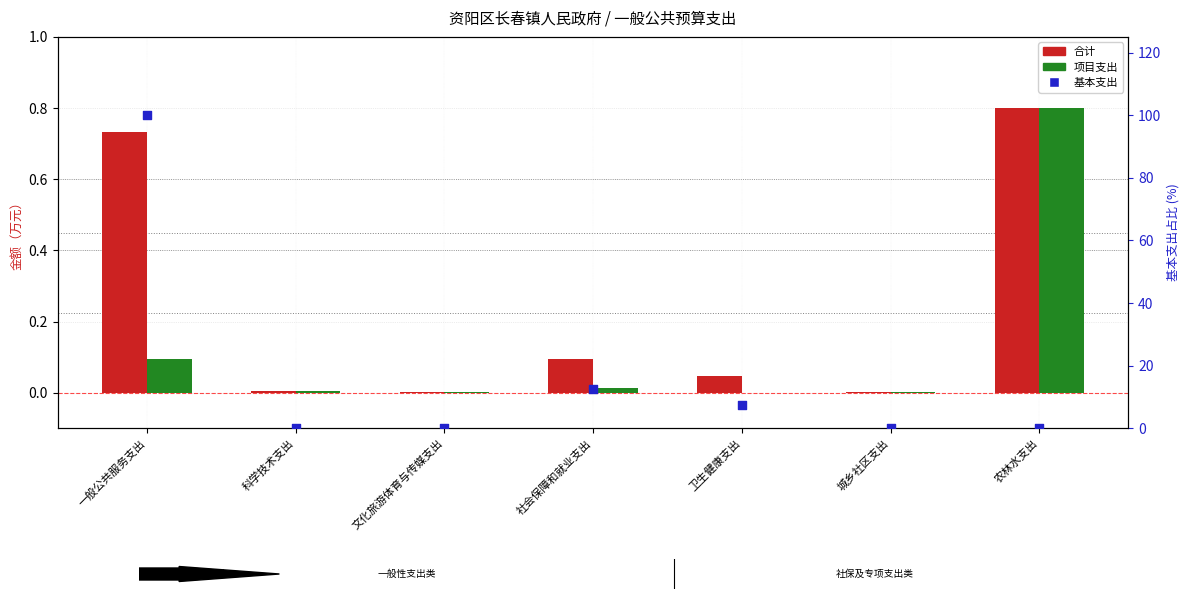

Is the value of 基本支出 at 城乡社区支出 greater than the value of 合计 at 科学技术支出?

No